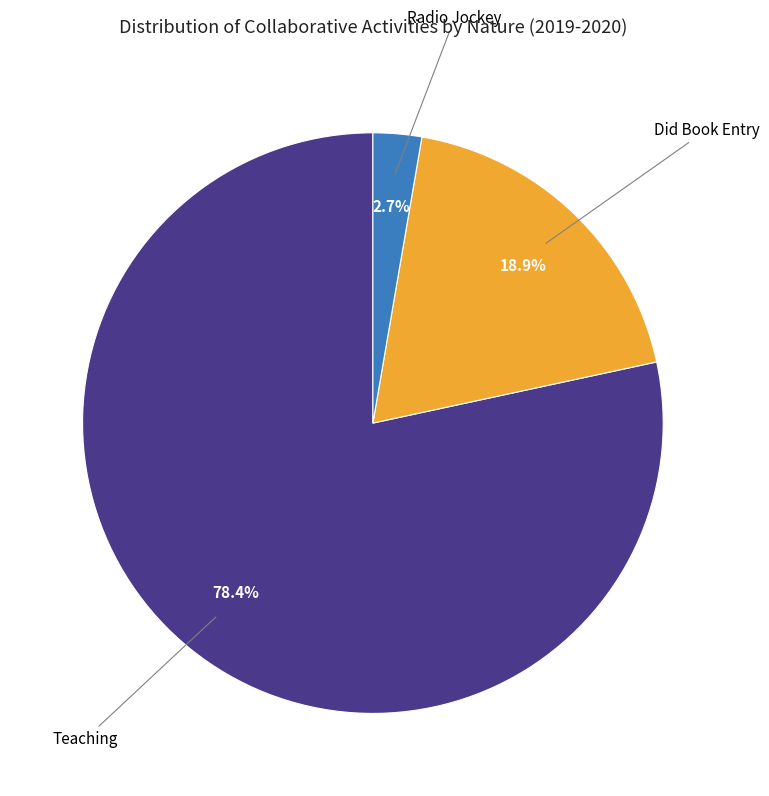

How many slices are in this pie chart?

3